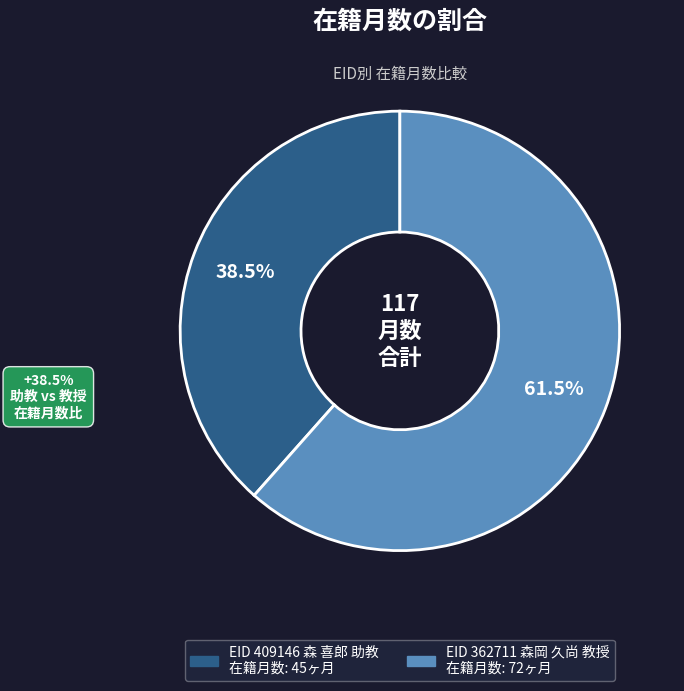

Is there a majority slice in this chart?

Yes